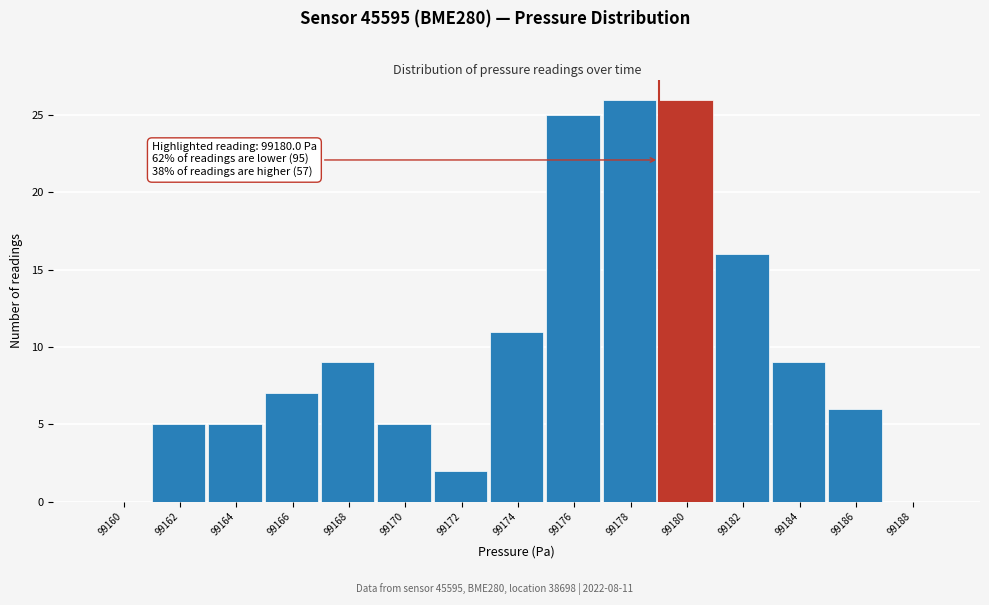

Reading left to right, what are all the values shown in this chart?

99160=0	99162=5	99164=5	99166=7	99168=9	99170=5	99172=2	99174=11	99176=25	99178=26	99180=26	99182=16	99184=9	99186=6	99188=0